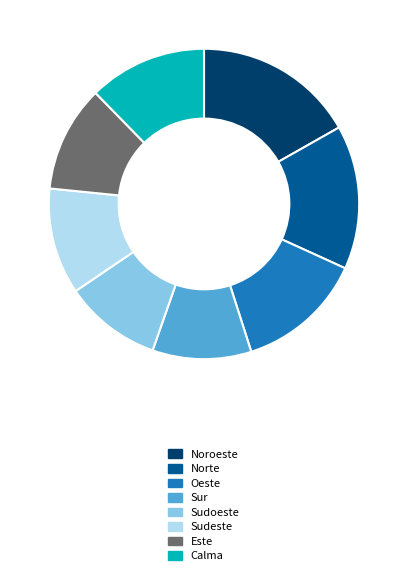

Approximately how many times larger is the value at Este compared to Sudeste?

1.0